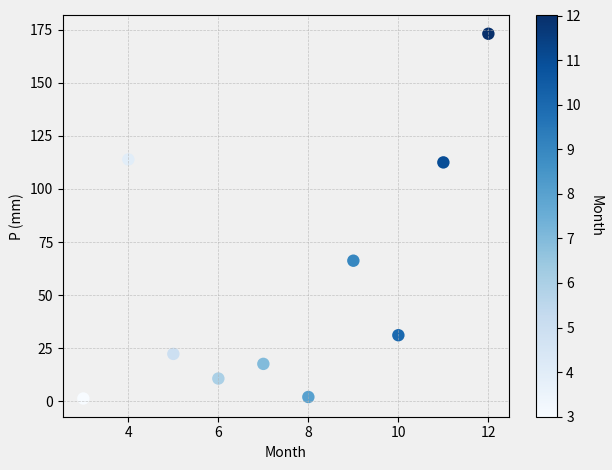

What Y value in the scatter plot is closest to 87?

66.2